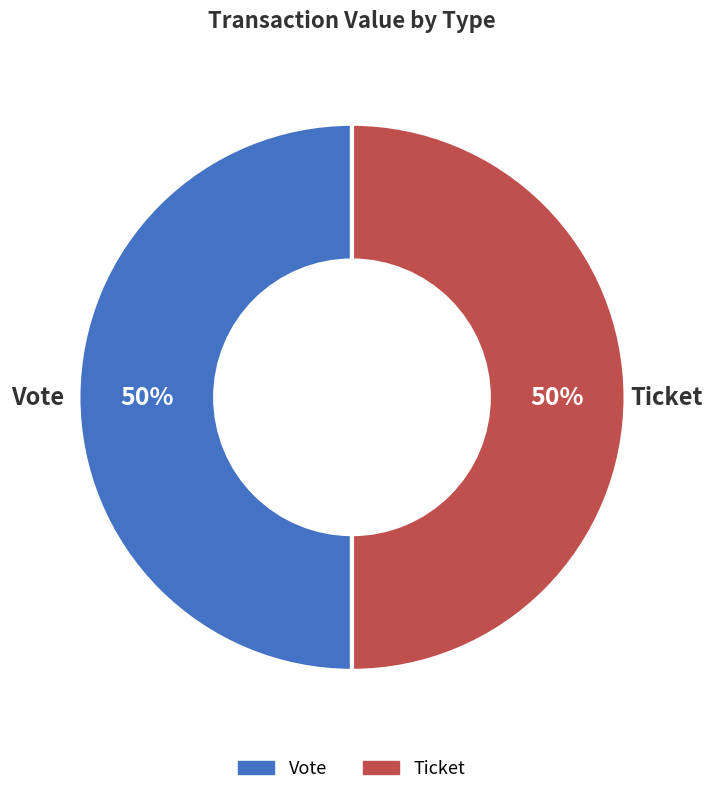

How many slices are in this pie chart?

2